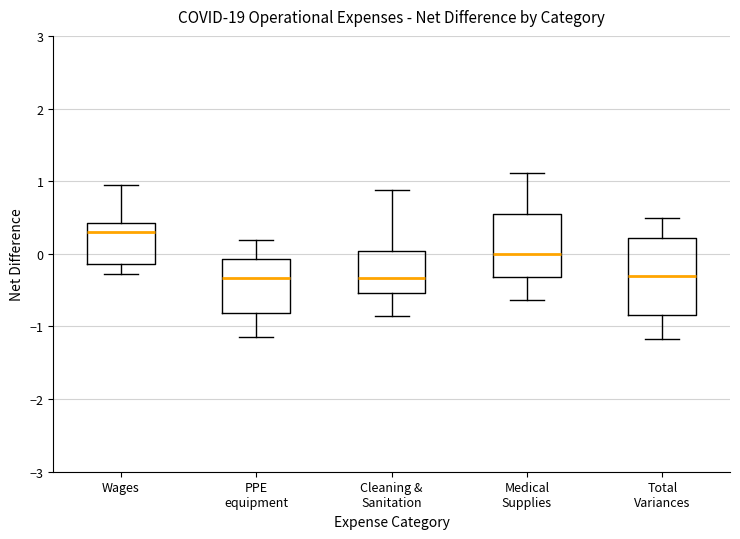

Which box is the tallest, from its lower edge to its upper edge?

Total Variances